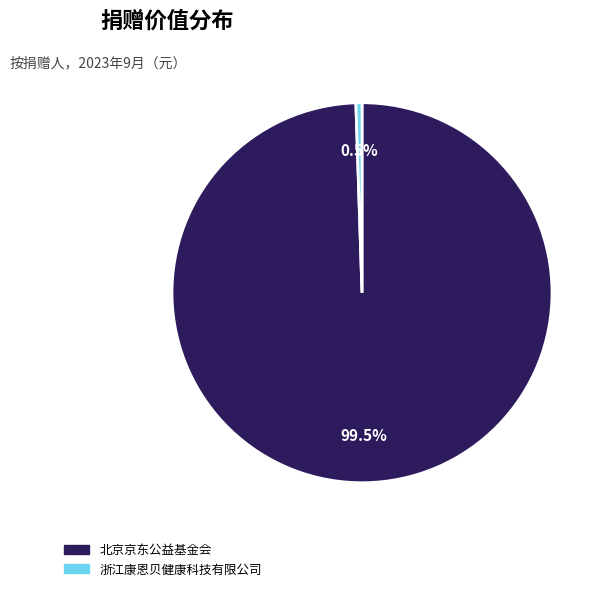

Which slice is the smallest?

浙江康恩贝健康科技有限公司